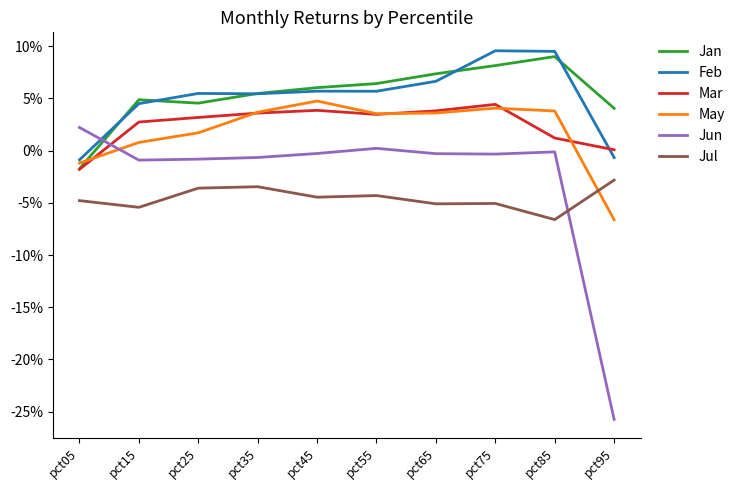

Does the chart display data point markers on the line(s)?

No